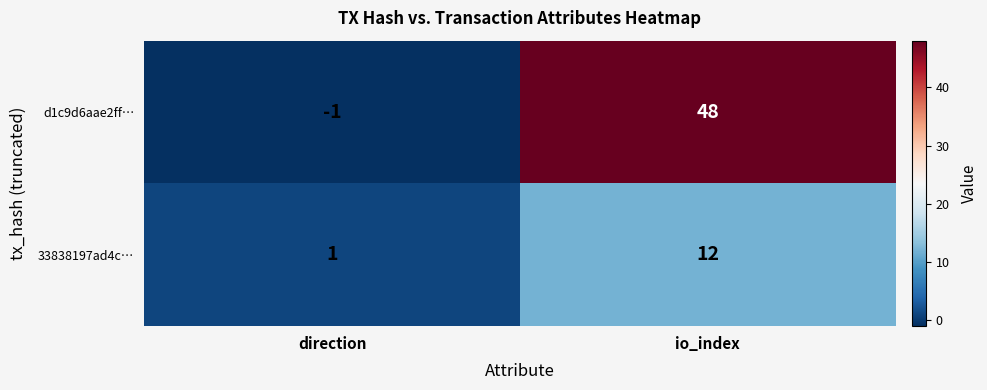

What is the difference between the maximum and minimum values in the d1c9d6aae2ff… series?

49